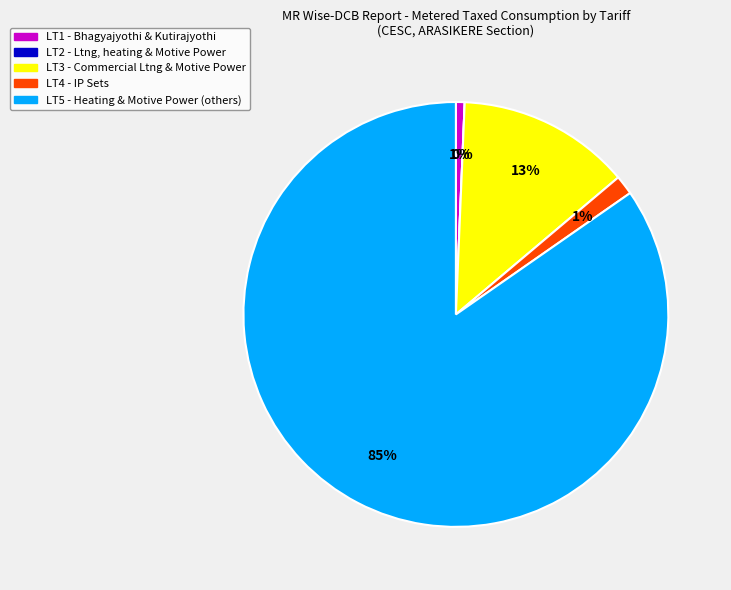

Between LT3 and LT4, which is larger?

LT3